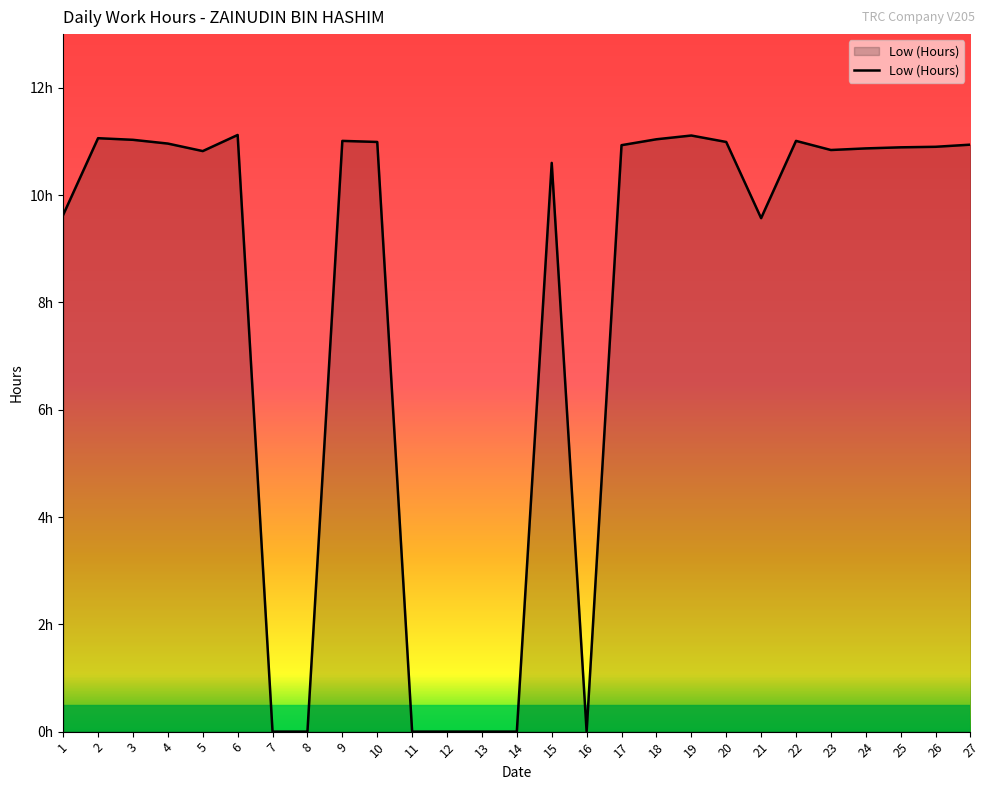

Does the chart display data point markers on the line(s)?

No